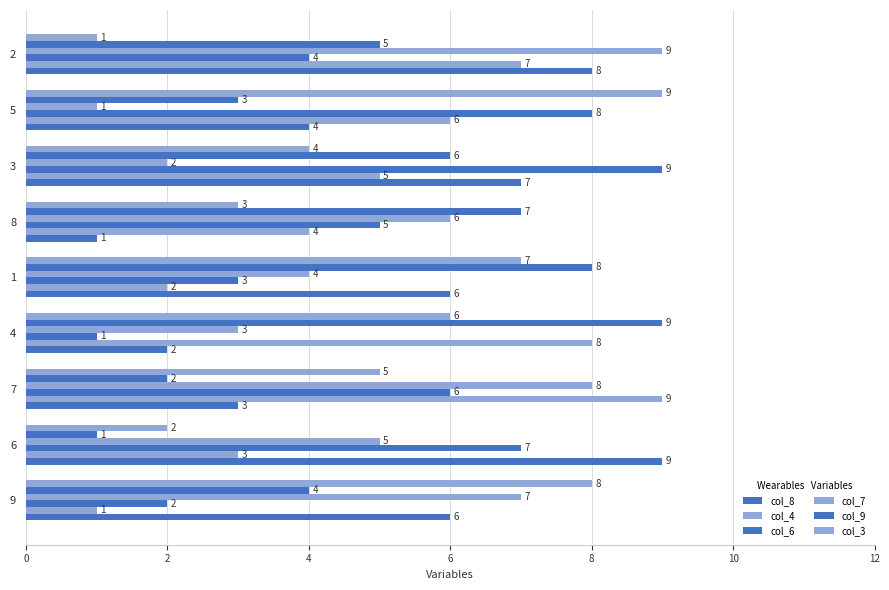

How many data points does each series have?

9